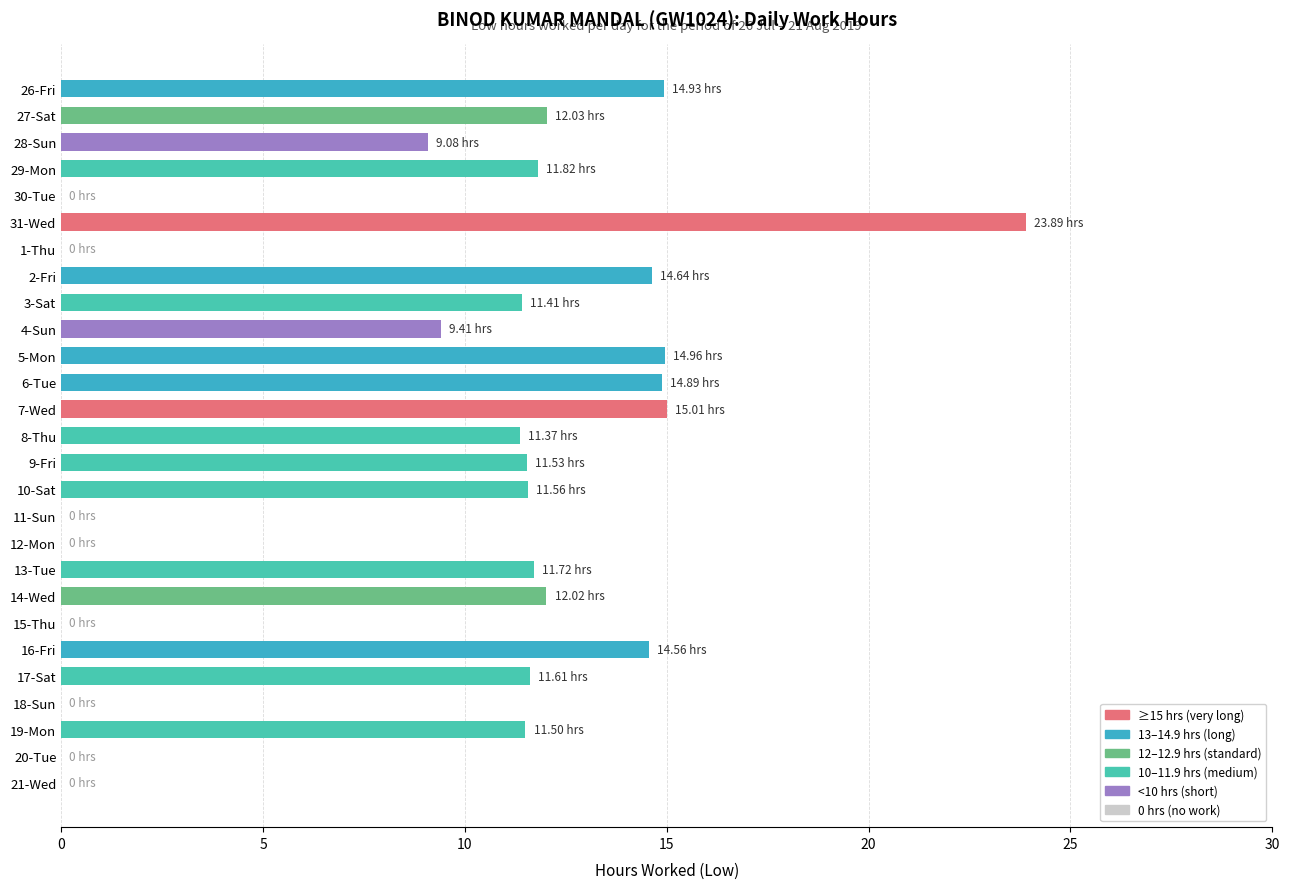

Which has a higher value, 5-Mon or 12-Mon?

5-Mon